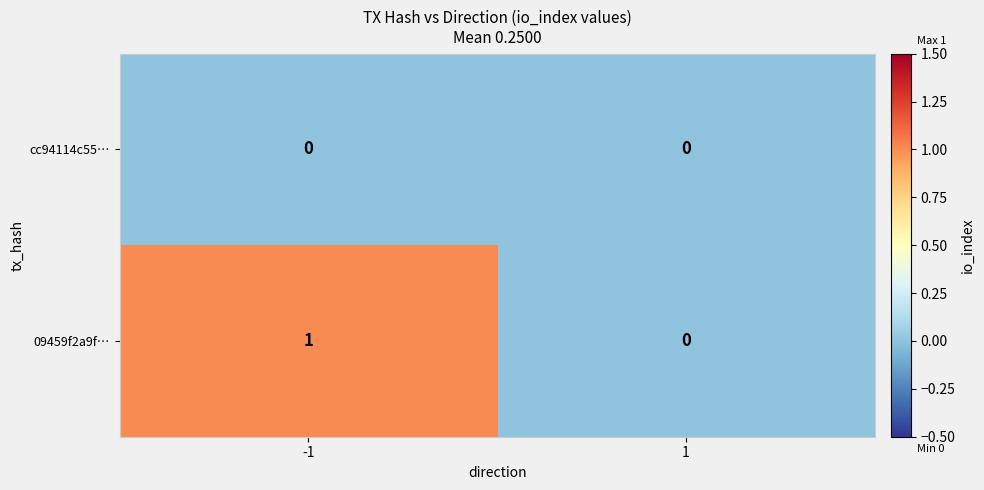

What is the greatest value displayed?

1